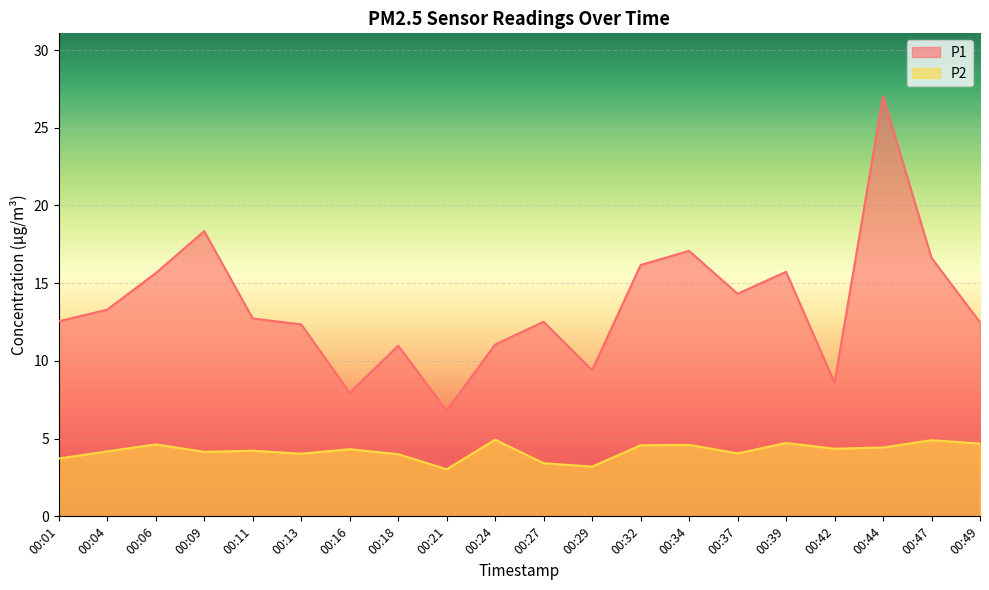

Reading left to right, what are all the values shown in this chart?

P1: 00:01=12.6	00:04=13.3	00:06=15.7	00:09=18.4	00:11=12.7	00:13=12.3	00:16=8.0	00:18=11.0	00:21=6.8	00:24=11.1	00:27=12.5	00:29=9.4	00:32=16.2	00:34=17.1	00:37=14.3	00:39=15.7	00:42=8.6	00:44=27.0	00:47=16.6	00:49=12.5
P2: 00:01=3.7	00:04=4.2	00:06=4.6	00:09=4.2	00:11=4.2	00:13=4.0	00:16=4.3	00:18=4.0	00:21=3.0	00:24=4.9	00:27=3.4	00:29=3.2	00:32=4.6	00:34=4.6	00:37=4.0	00:39=4.7	00:42=4.3	00:44=4.4	00:47=4.9	00:49=4.7